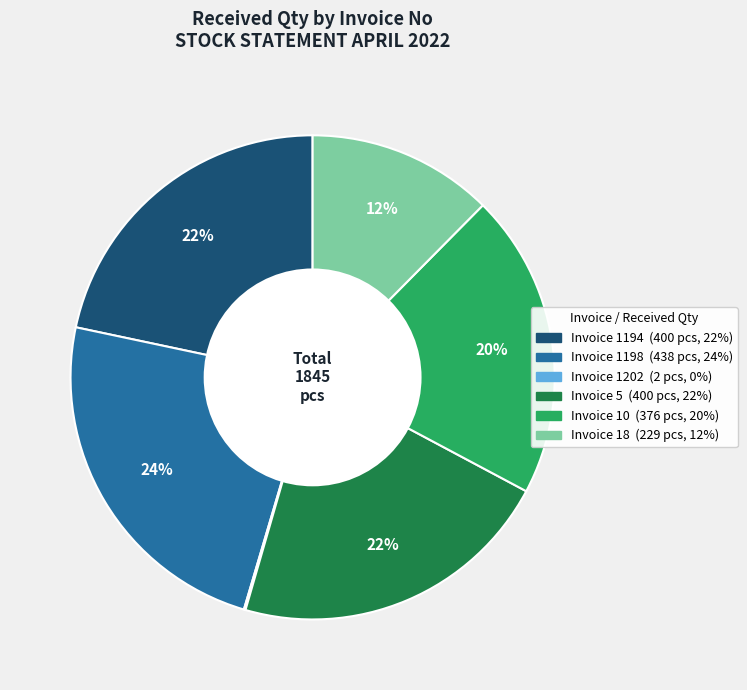

To the nearest percent, what is the average slice percentage?

17%